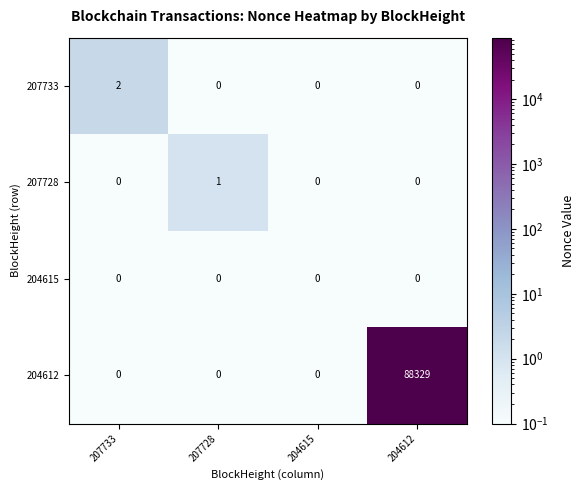

Which series has the largest range (max minus min)?

204612